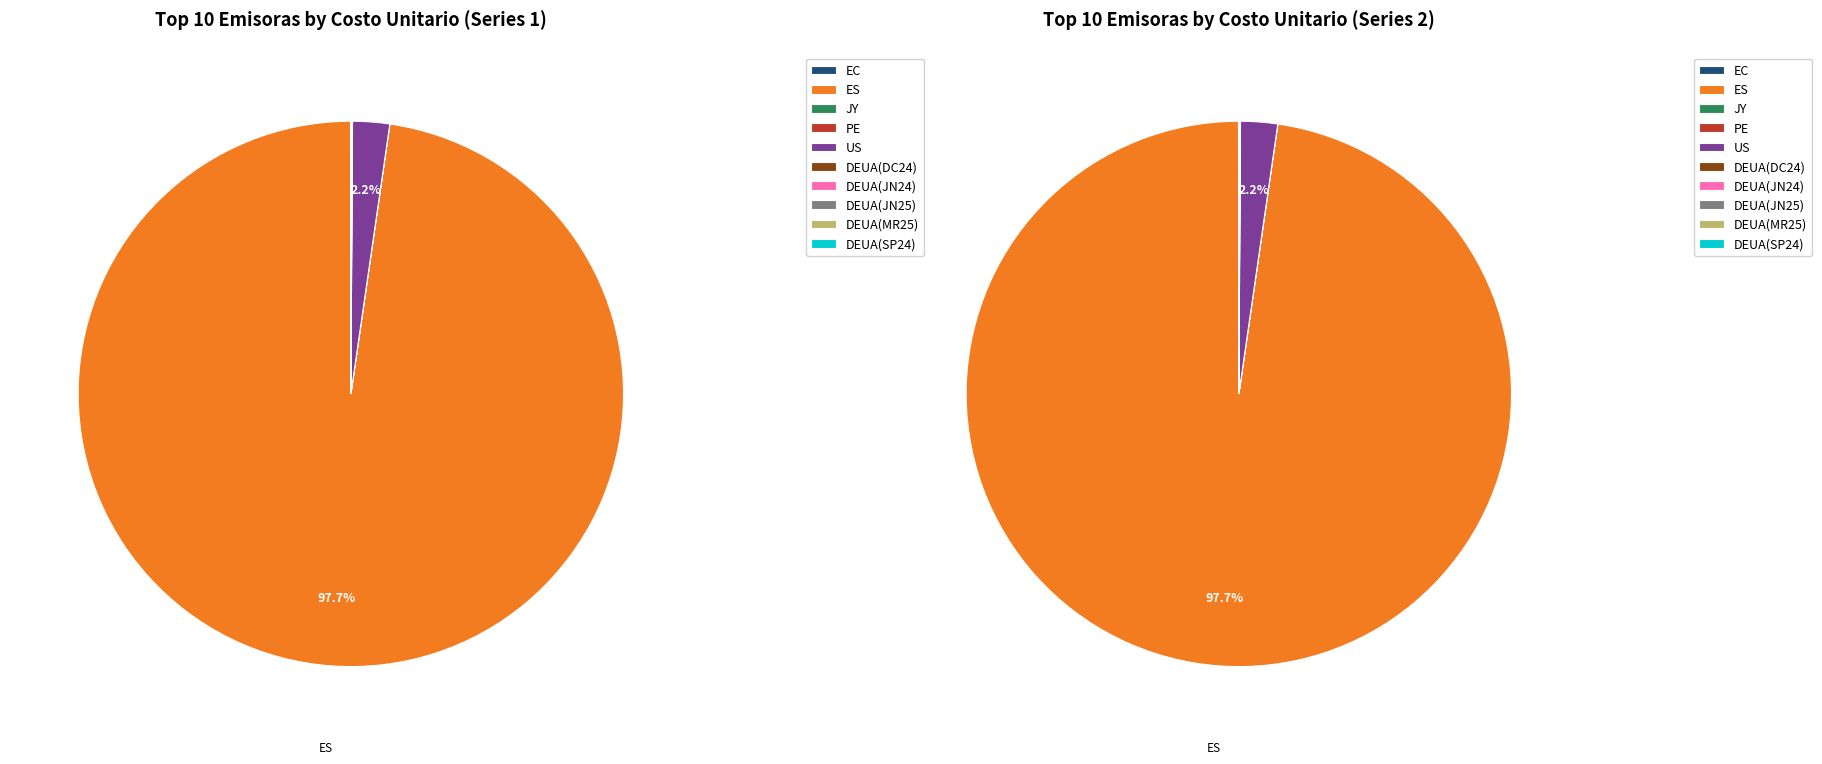

To the nearest percent, what is the combined percentage of DEUA(MR25) and ES?

98%